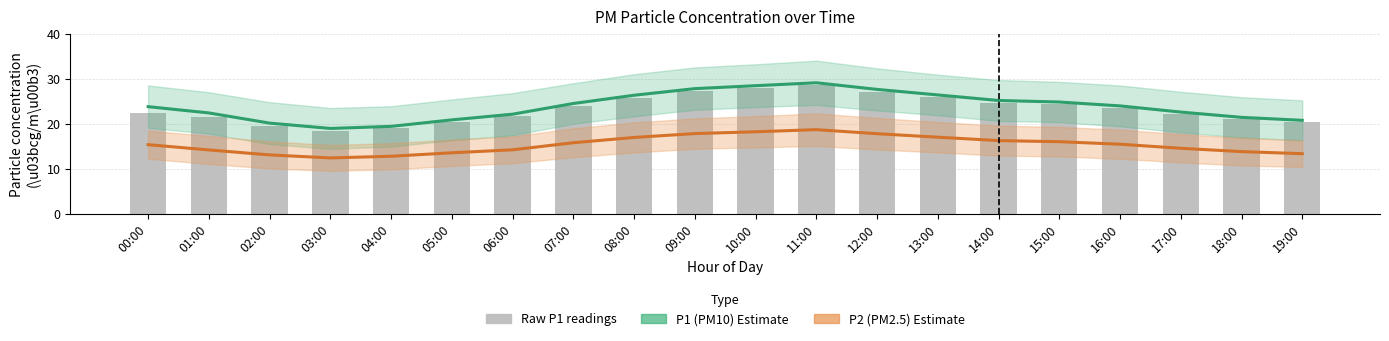

Reading left to right, transcribe all the data shown in this chart.

P1 (PM10) Estimate: 23.8	22.4	20.1	19.0	19.4	20.9	22.1	24.5	26.3	27.8	28.4	29.1	27.6	26.4	25.2	24.8	24.0	22.6	21.4	20.8
P2 (PM2.5) Estimate: 15.4	14.2	13.1	12.4	12.8	13.6	14.2	15.8	17.0	17.8	18.2	18.7	17.8	17.0	16.3	16.0	15.5	14.6	13.8	13.4
Raw P1 readings: 22.5	21.5	19.5	18.5	19.0	20.5	21.8	24.0	25.8	27.3	28.0	28.5	27.1	25.9	24.7	24.4	23.5	22.1	21.0	20.4